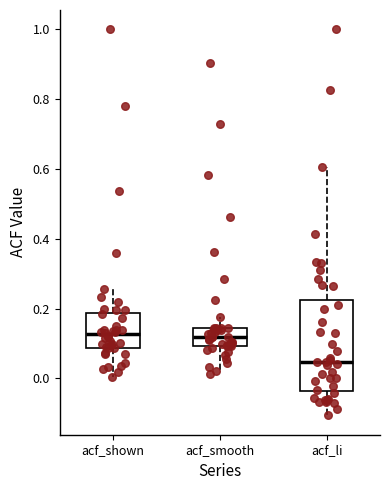

Where does the median line of the box for acf_shown sit on the y-axis? The values are not printed on the chart, so give them approximately, as read against the axis.

0.12